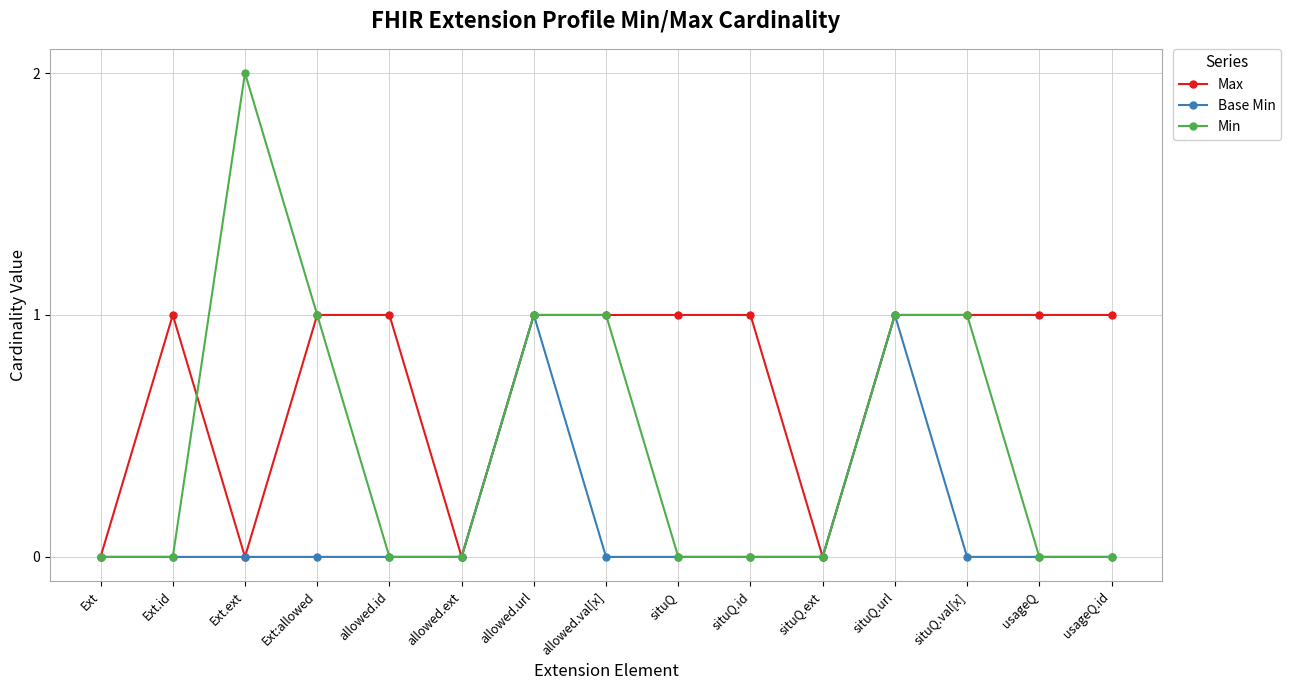

List the series in order of their overall mean, lowest first.

Base Min, Min, Max